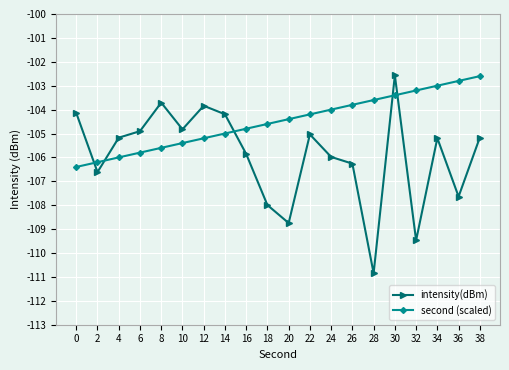

Is the value of intensity(dBm) at 20 greater than the value of second (scaled) at 30?

No